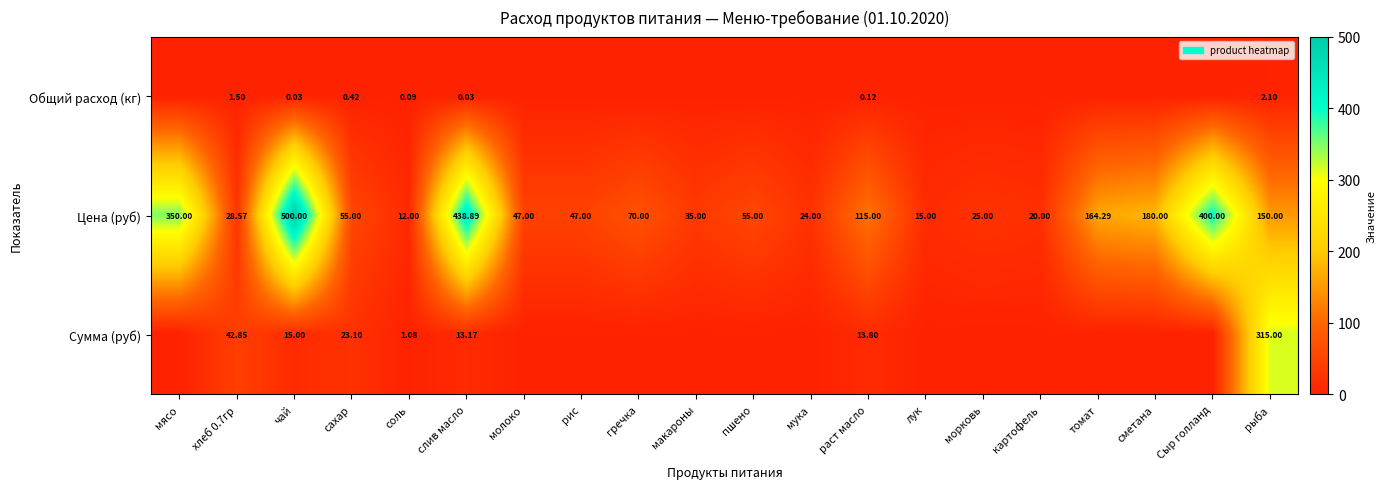

The Цена (руб) series shows 47.0 at рис. True or false?

True